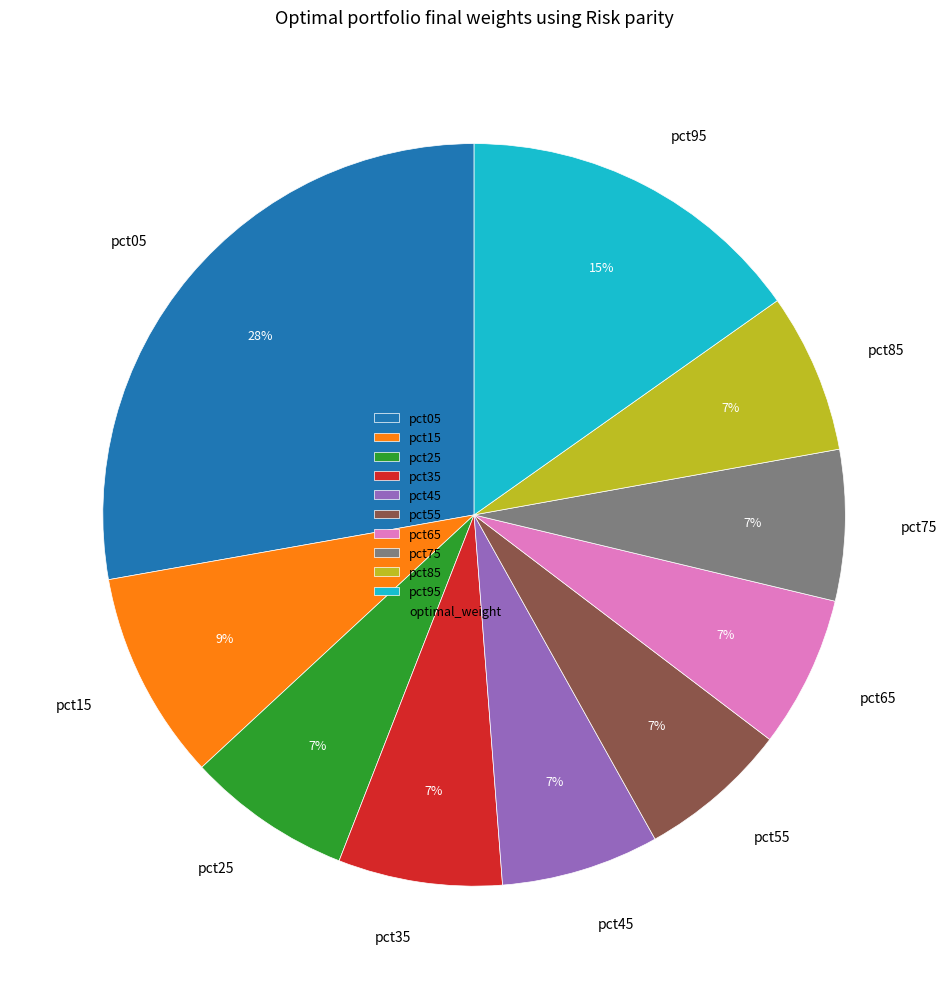

Combined, do pct65 and pct85 account for over 50%?

No